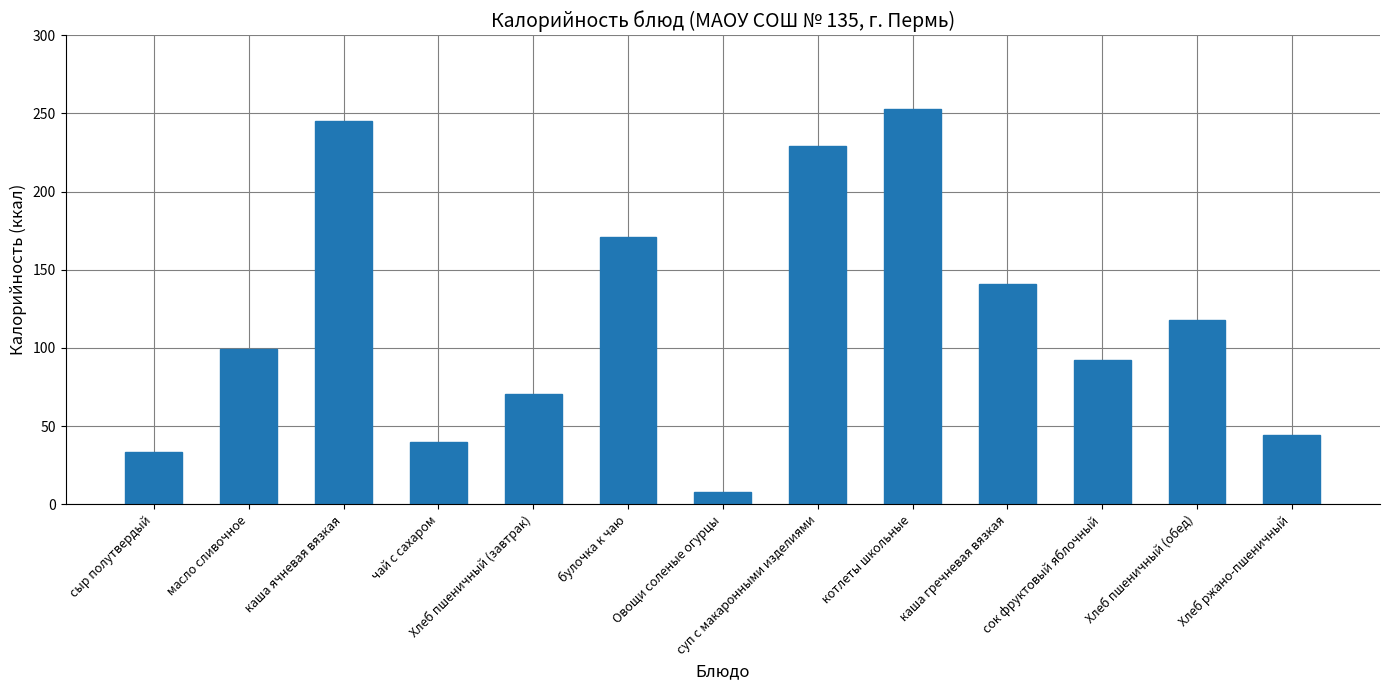

The chart shows a value of 99.2 at масло сливочное. True or false?

True